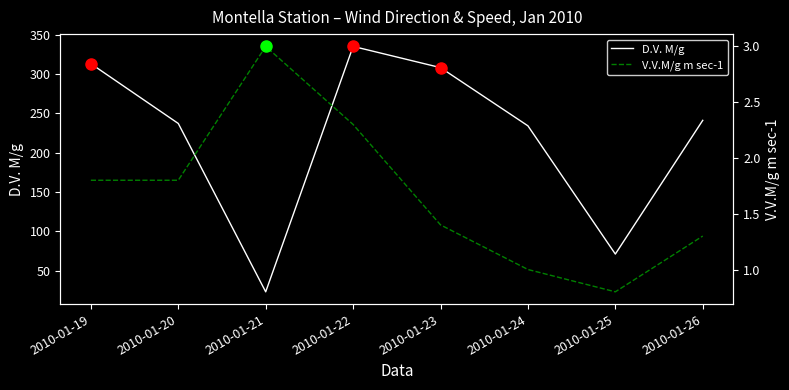

At which label is D.V. M/g closest to 179?

2010-01-24